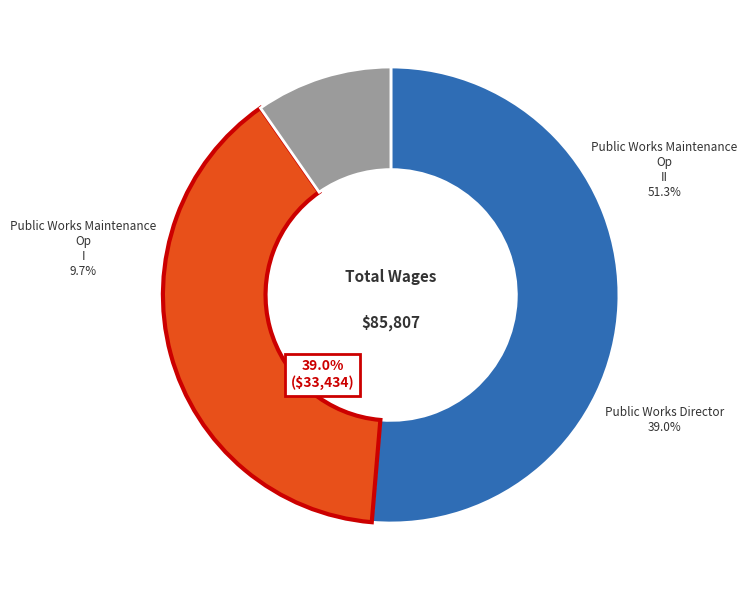

What is the change in value from Public Works Maintenance. Op. II to Public Works Maintenance. Op. I?

-35733